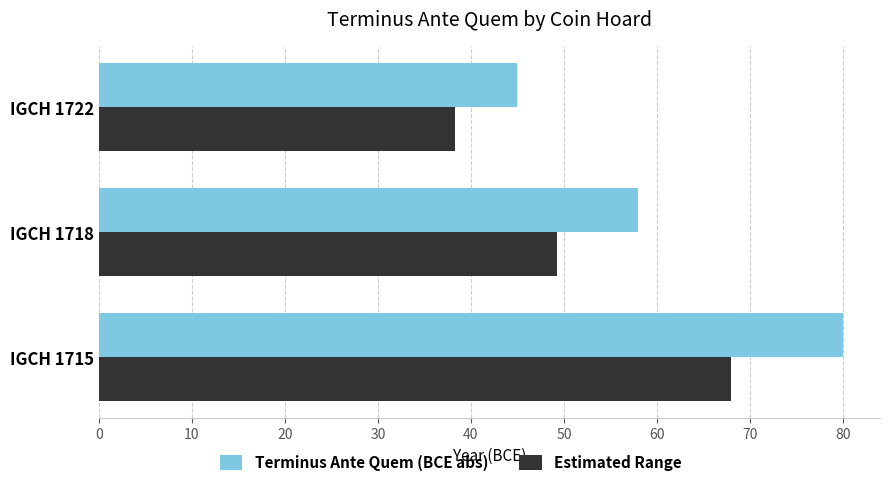

What is the average value of the Estimated Range series?

51.9